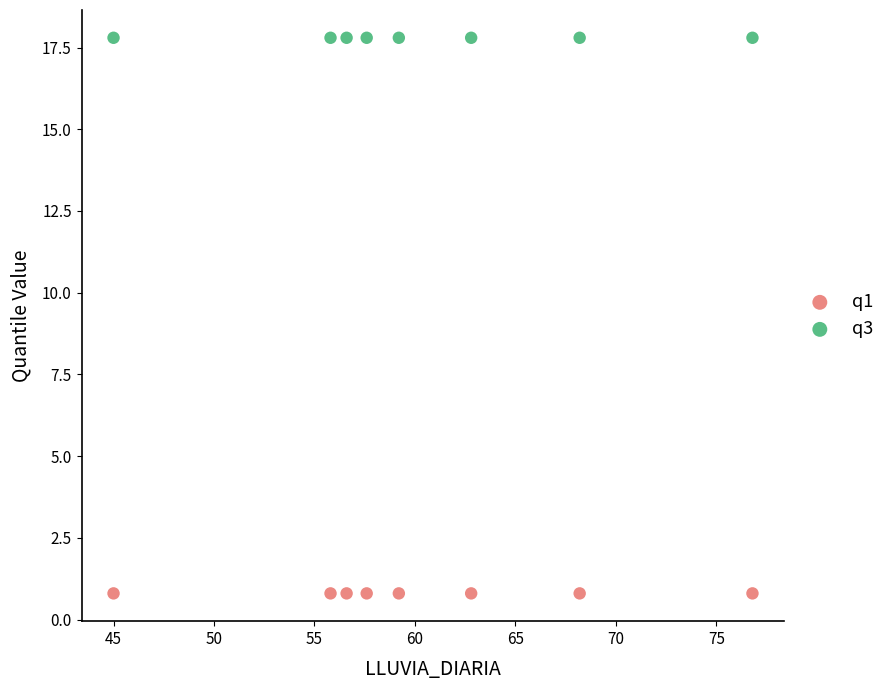

What are all the series names shown in the legend?

q1, q3